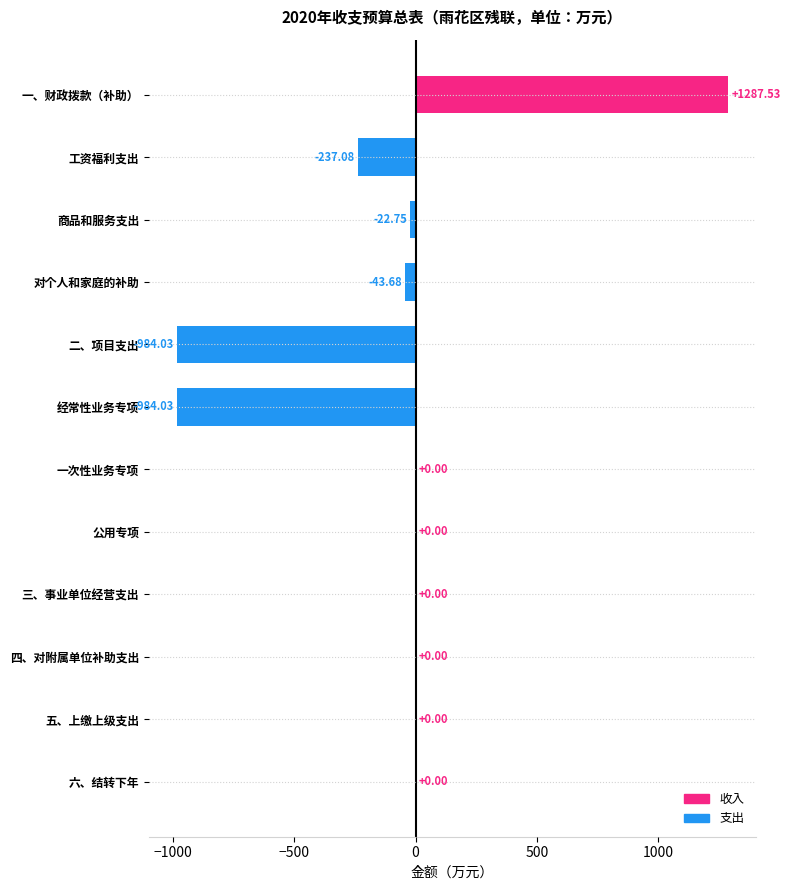

What is the change in value from 公用专项 to 二、项目支出?

-984.0